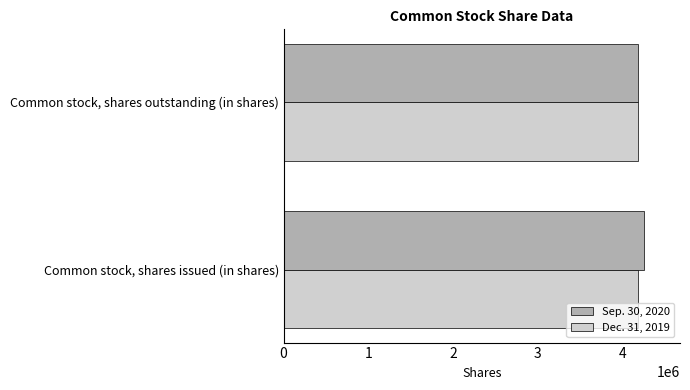

What is the minimum value for Dec. 31, 2019?

4186438